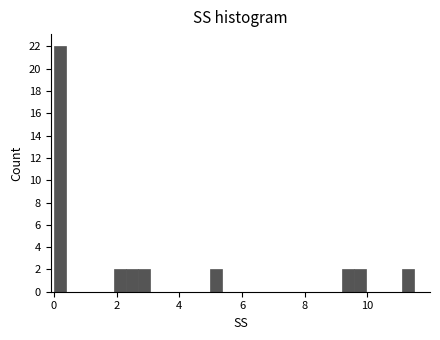

Read against the x-axis, roughly where is the centre of the tallest bar?

0.2